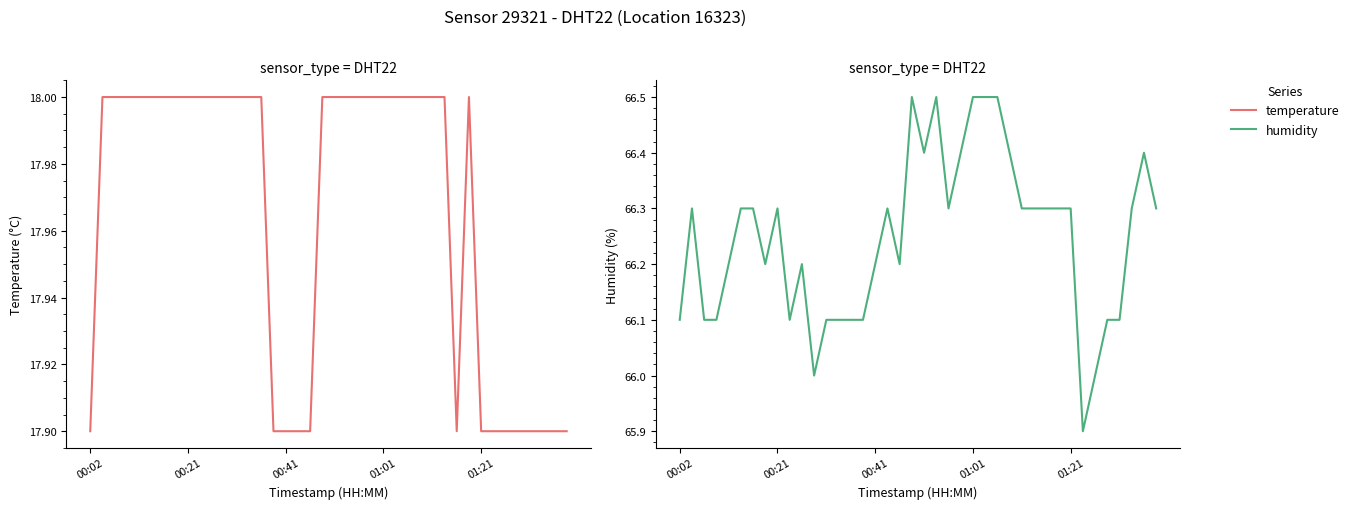

What are all the series names shown in the legend?

temperature, humidity